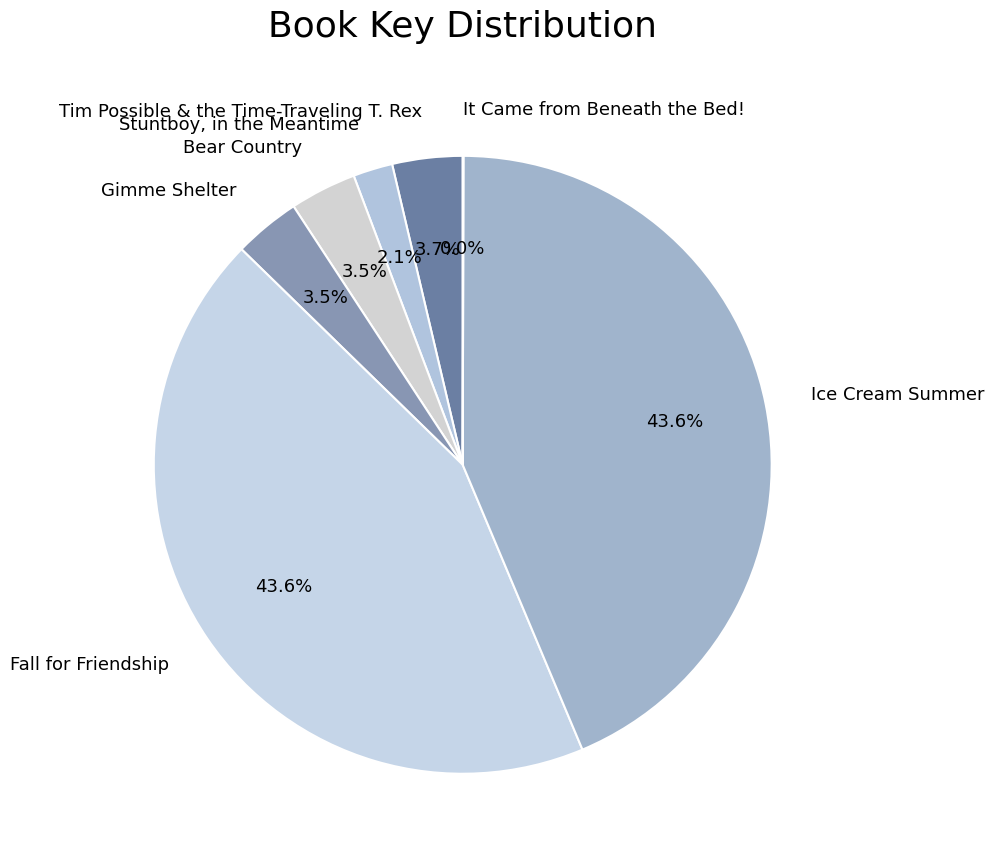

Is the sum of Gimme Shelter and Bear Country greater than half?

No